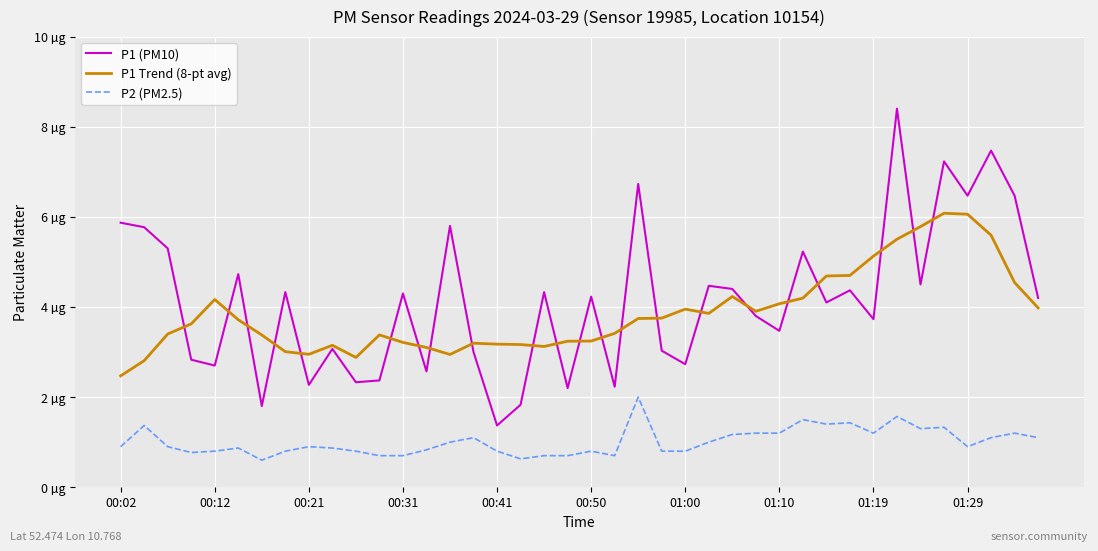

What are all the series names shown in the legend?

P1 (PM10), P1 Trend (8-pt avg), P2 (PM2.5)